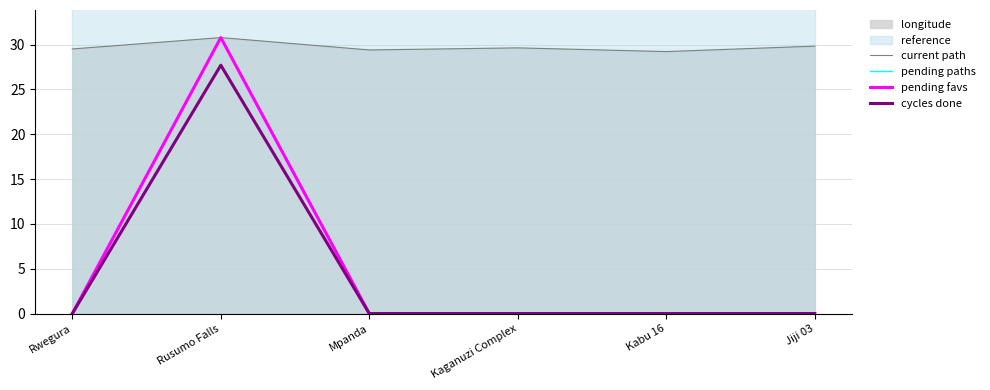

What is the average value of the pending favs series?

5.1